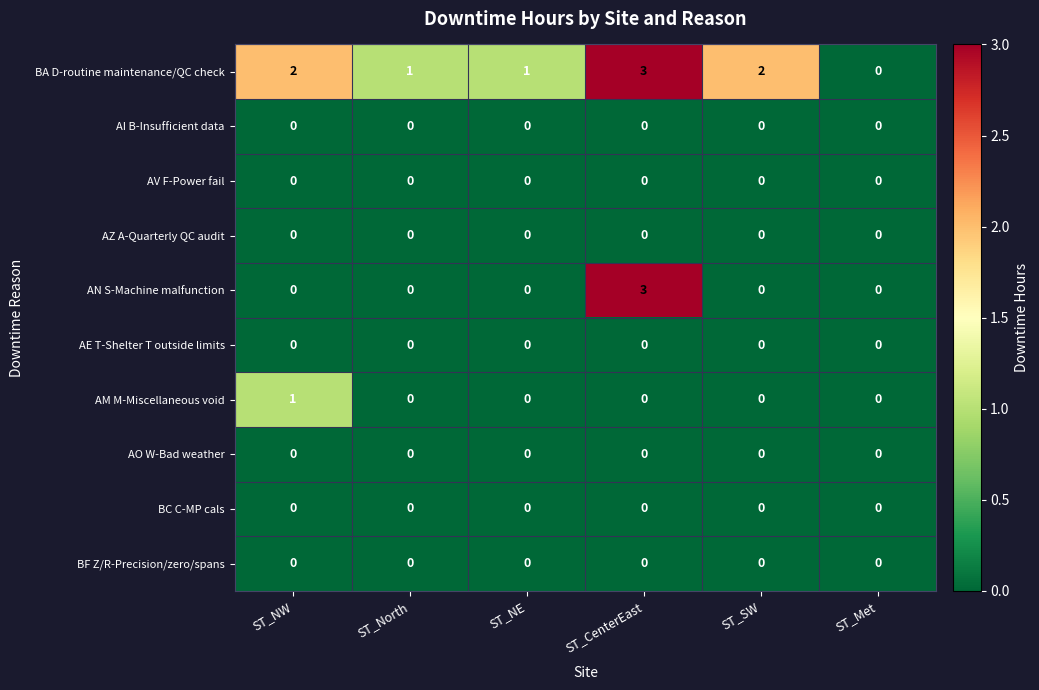

What is the difference between the highest and lowest values at ST_SW?

2